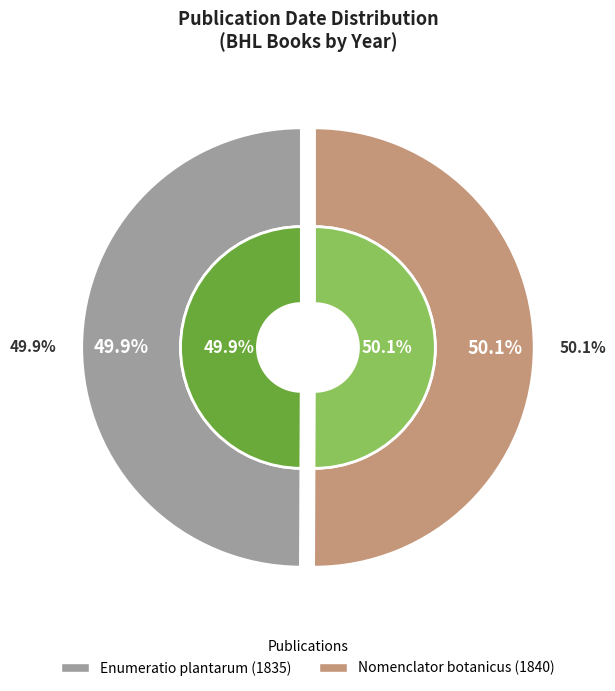

True or false: Nomenclator botanicus (1840) accounts for 63% of the total.

False